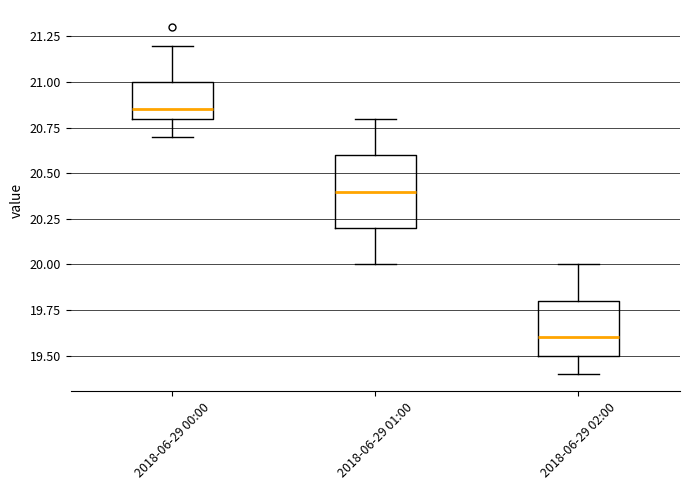

Reading left to right, read every box against the y-axis: the position of its median line, the range the box covers, and the ends of its whiskers. The values are not printed on the chart, so give them approximately, as read against the axis.

2018-06-29 00:00: median 20.85, box 20.80 to 21.00, whiskers 20.70 to 21.20
2018-06-29 01:00: median 20.40, box 20.20 to 20.60, whiskers 20.00 to 20.80
2018-06-29 02:00: median 19.60, box 19.50 to 19.80, whiskers 19.40 to 20.00